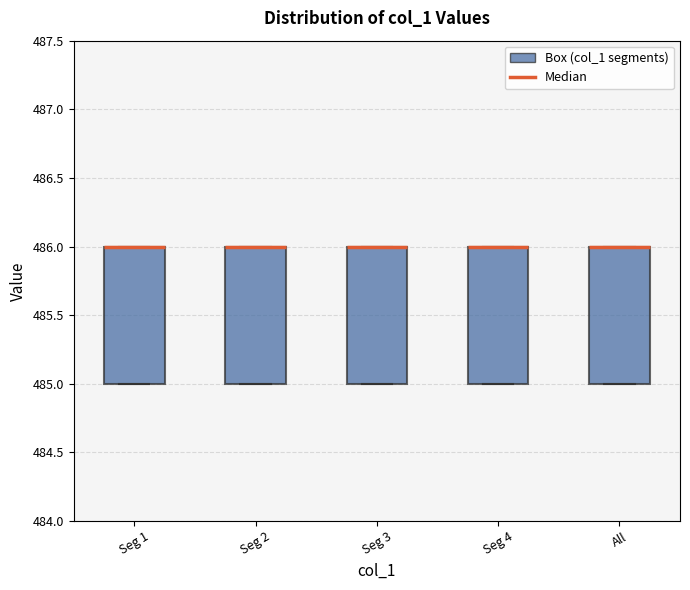

Where is the upper edge of the box for Seg 2 on the y-axis? The values are not printed on the chart, so give them approximately, as read against the axis.

486